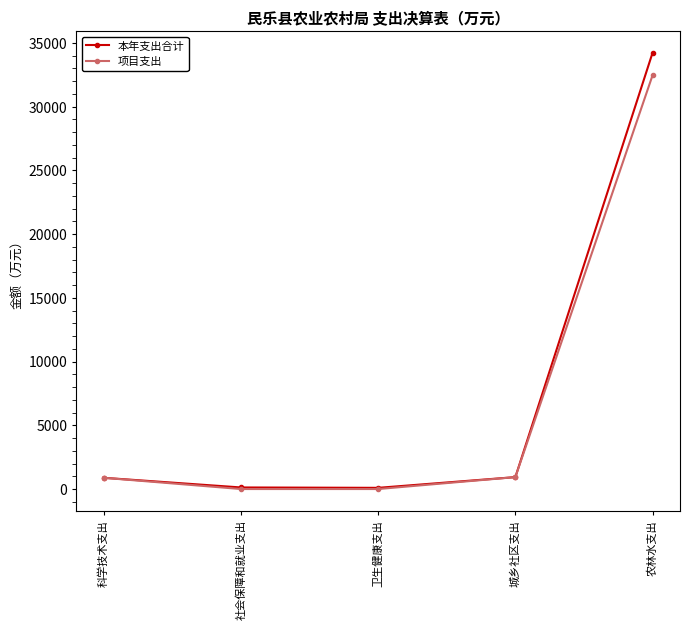

How many values in the 本年支出合计 series are below 881?

2